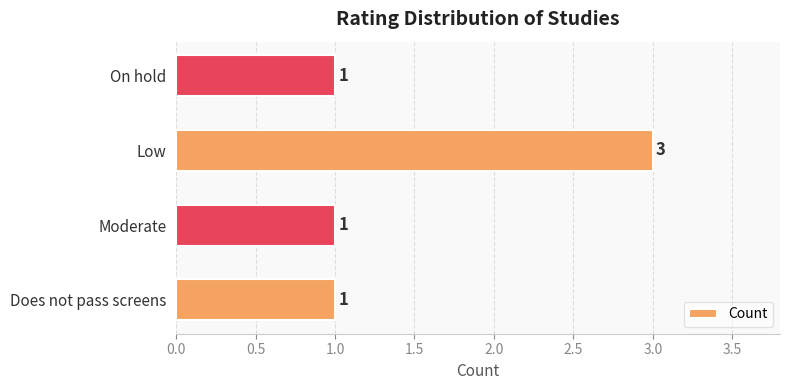

Which has a higher value, Low or Moderate?

Low